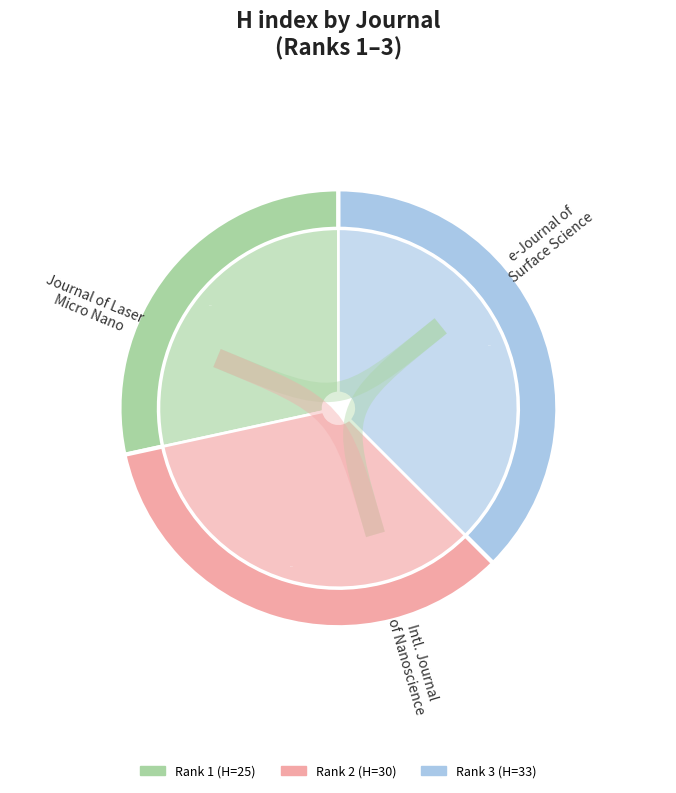

Combined, what portion of the pie is e-Journal of Surface Science and Nanotechnology and Journal of Laser Micro Nanoengineering?

65.9%